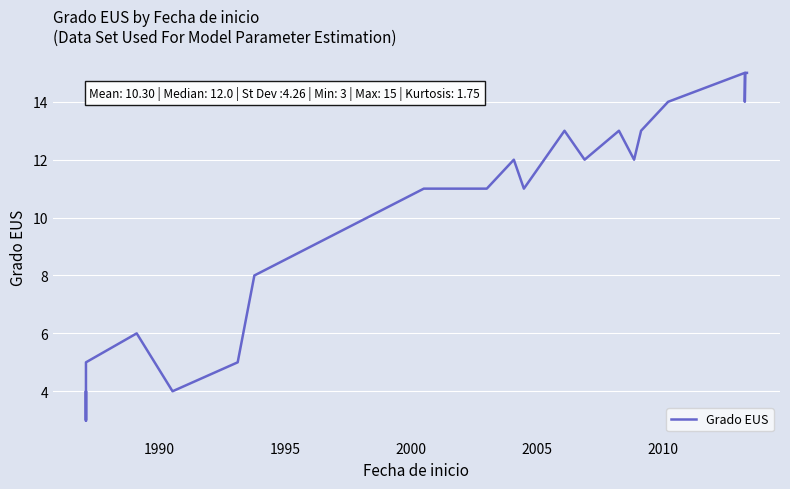

What is the value of the 21st point from the left?

15